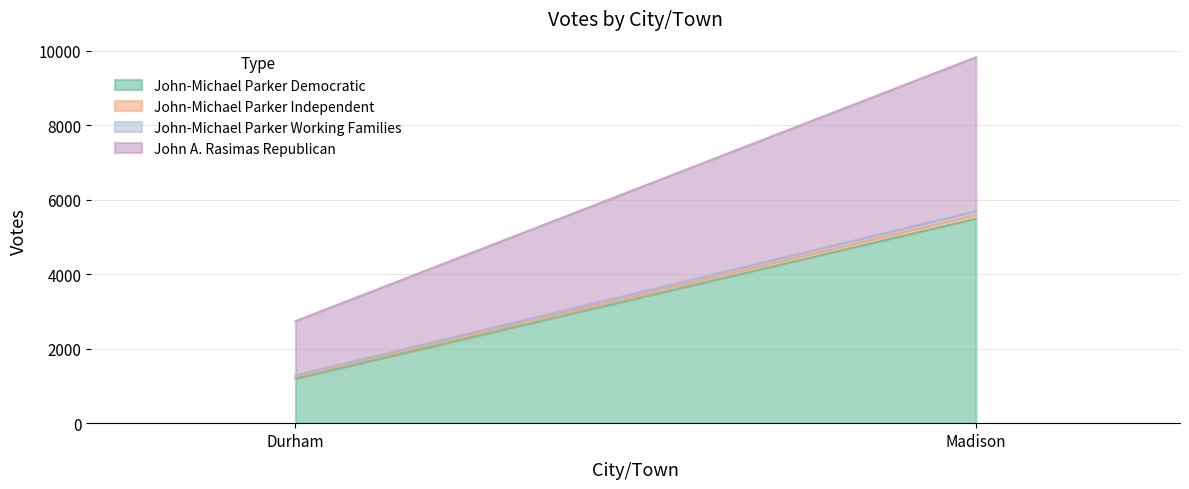

At which label does John A. Rasimas Republican reach its peak?

Madison